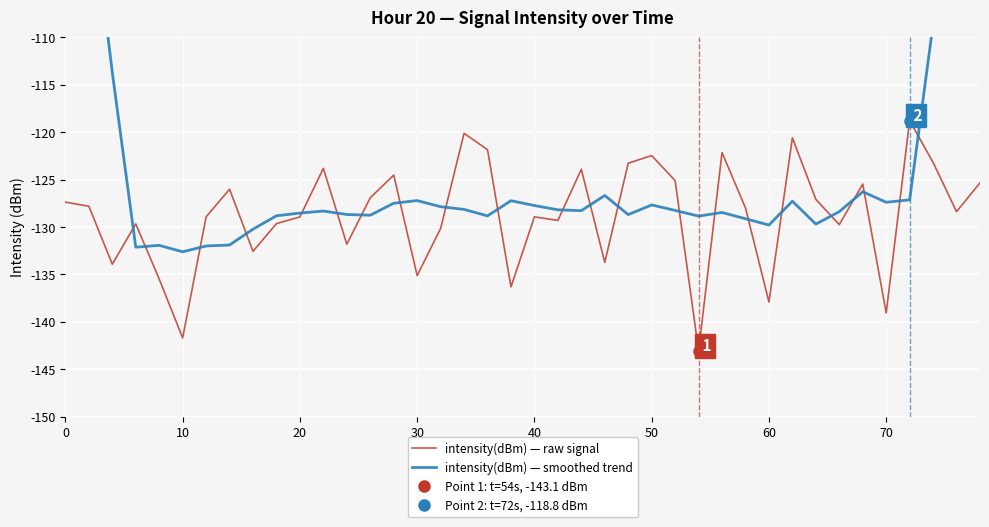

What is the highest value of the intensity(dBm) — smoothed trend series?

-70.8